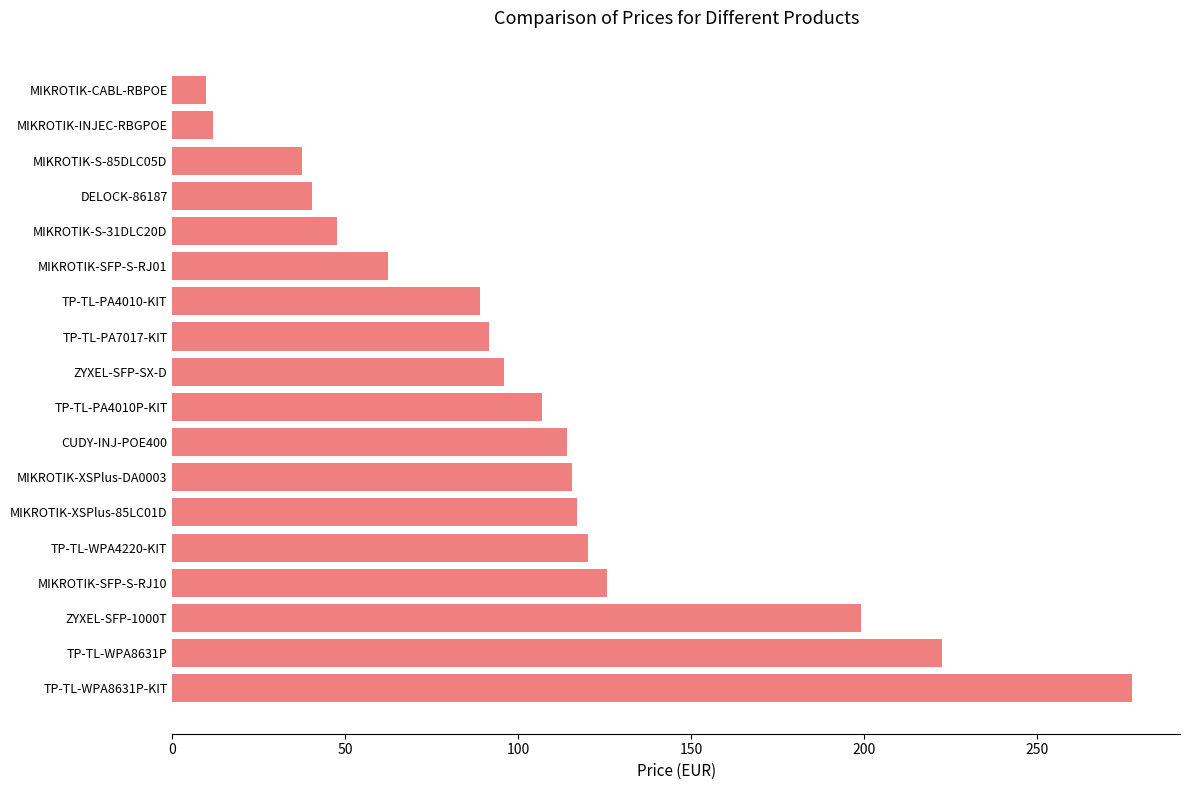

Reading top to bottom, transcribe all the data shown in this chart.

MIKROTIK-CABL-RBPOE=9.6	MIKROTIK-INJEC-RBGPOE=11.9	MIKROTIK-S-85DLC05D=37.4	DELOCK-86187=40.5	MIKROTIK-S-31DLC20D=47.7	MIKROTIK-SFP-S-RJ01=62.4	TP-TL-PA4010-KIT=89.0	TP-TL-PA7017-KIT=91.4	ZYXEL-SFP-SX-D=95.8	TP-TL-PA4010P-KIT=106.8	CUDY-INJ-POE400=114.1	MIKROTIK-XSPlus-DA0003=115.5	MIKROTIK-XSPlus-85LC01D=116.9	TP-TL-WPA4220-KIT=120.1	MIKROTIK-SFP-S-RJ10=125.7	ZYXEL-SFP-1000T=199.1	TP-TL-WPA8631P=222.5	TP-TL-WPA8631P-KIT=277.5